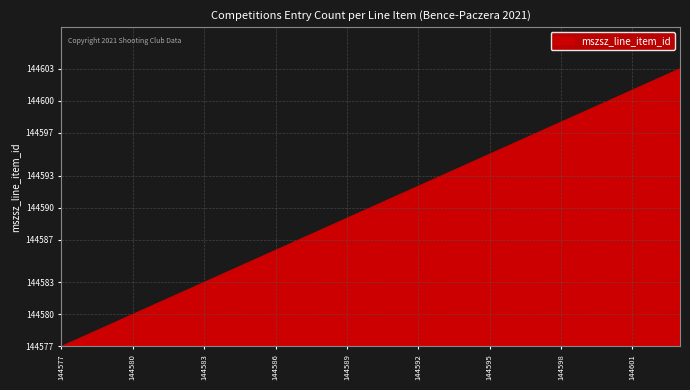

Does the chart display data point markers on the line(s)?

No